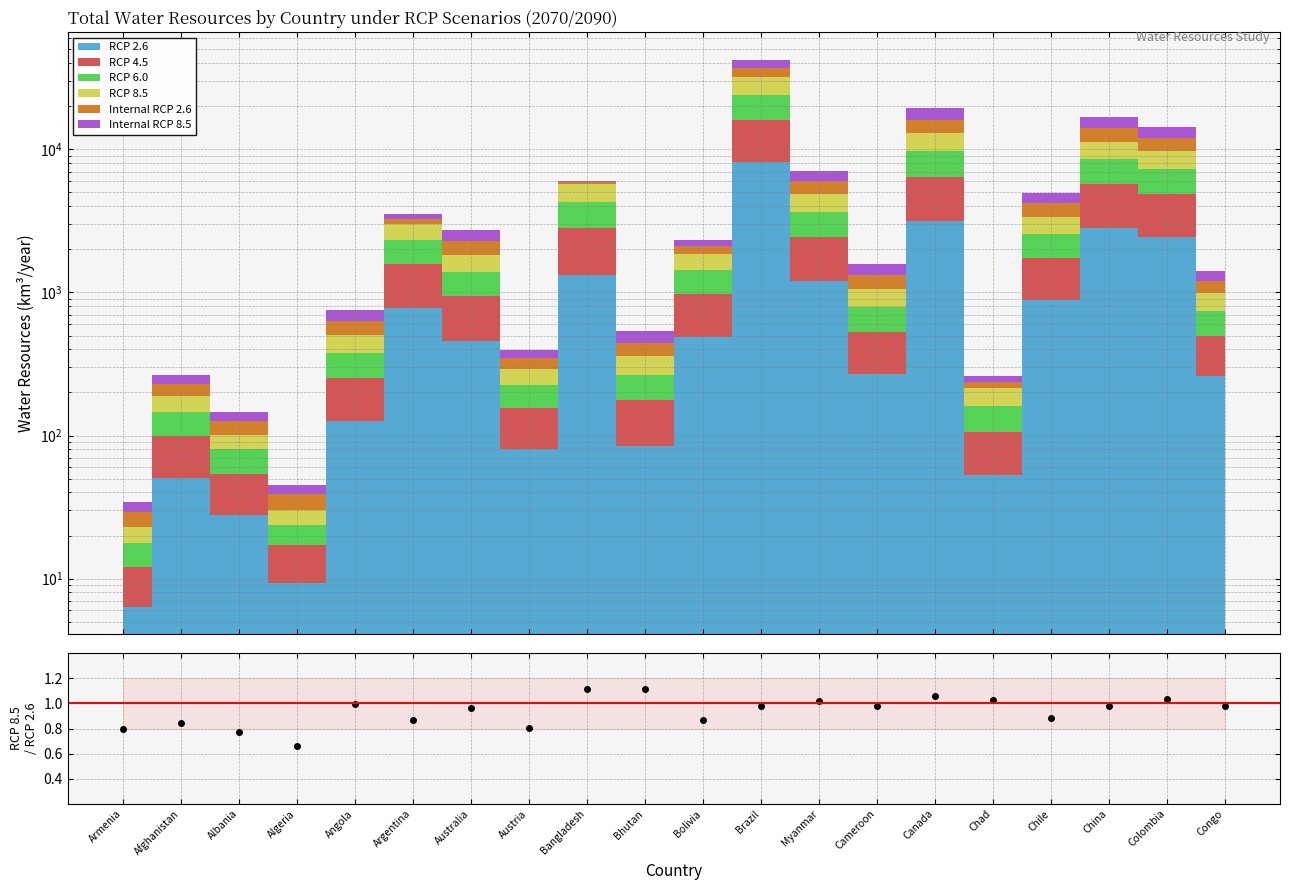

Is it true that the value at Austria is 0.8?

True